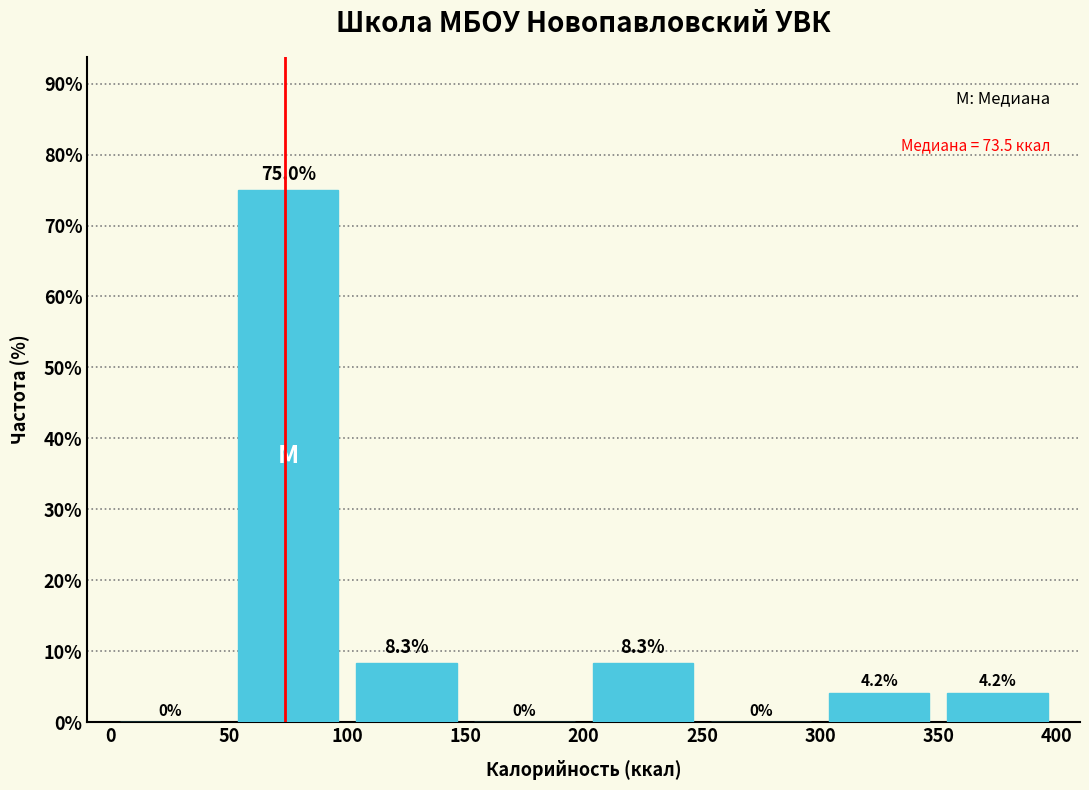

Reading left to right, transcribe this chart: for each bar, give the range it covers on the x-axis and its height.

0 to 50: 0.0
50 to 100: 75.0
100 to 150: 8.3
150 to 200: 0.0
200 to 250: 8.3
250 to 300: 0.0
300 to 350: 4.2
350 to 400: 4.2